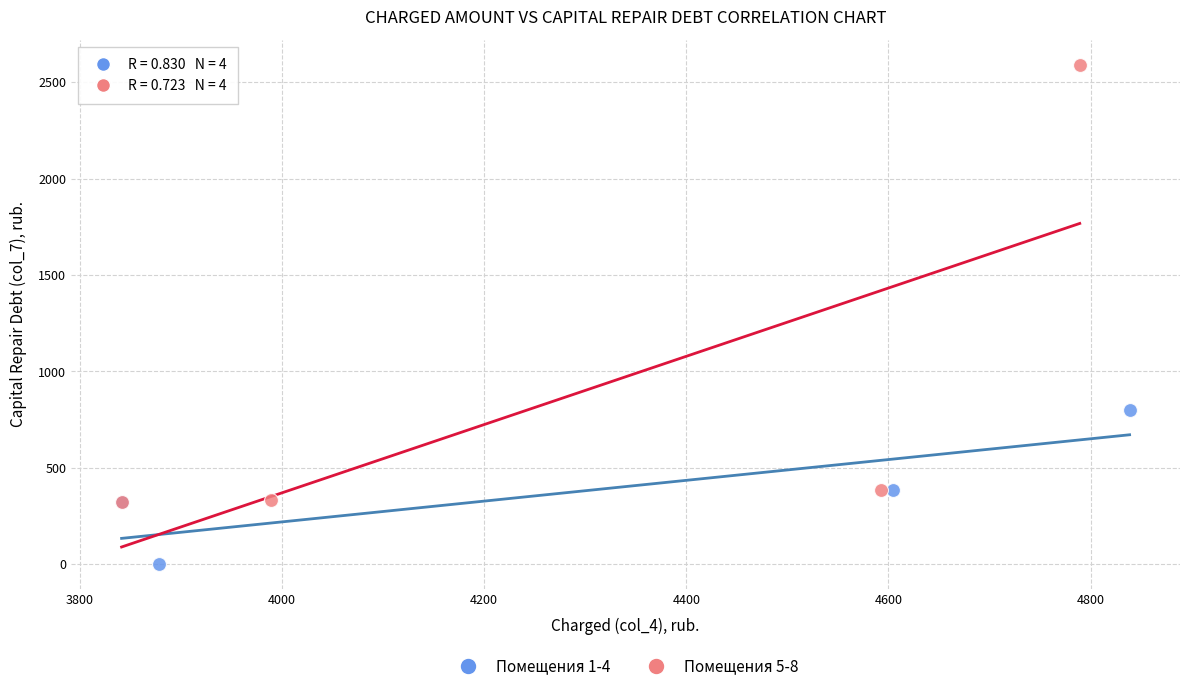

Which series has the widest spread of Y values?

Помещения 5-8